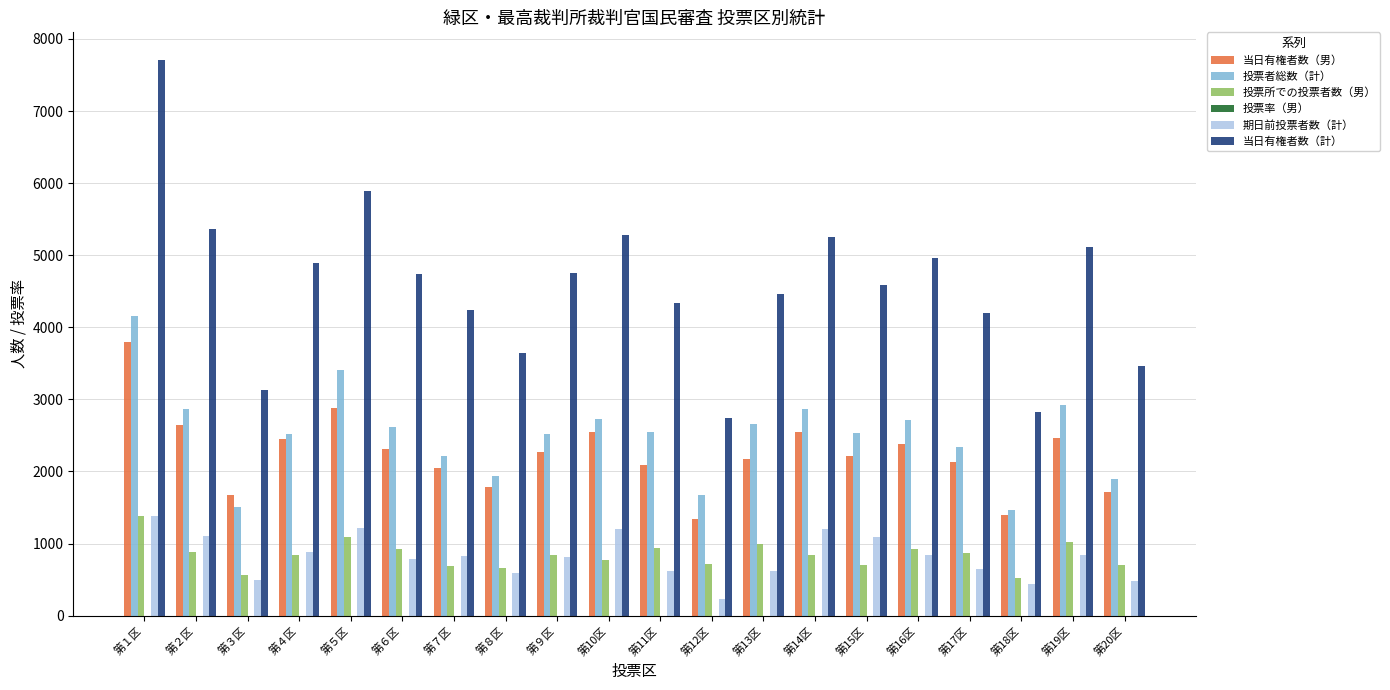

Which series changed the most between 第１区 and 第４区?

当日有権者数（計）